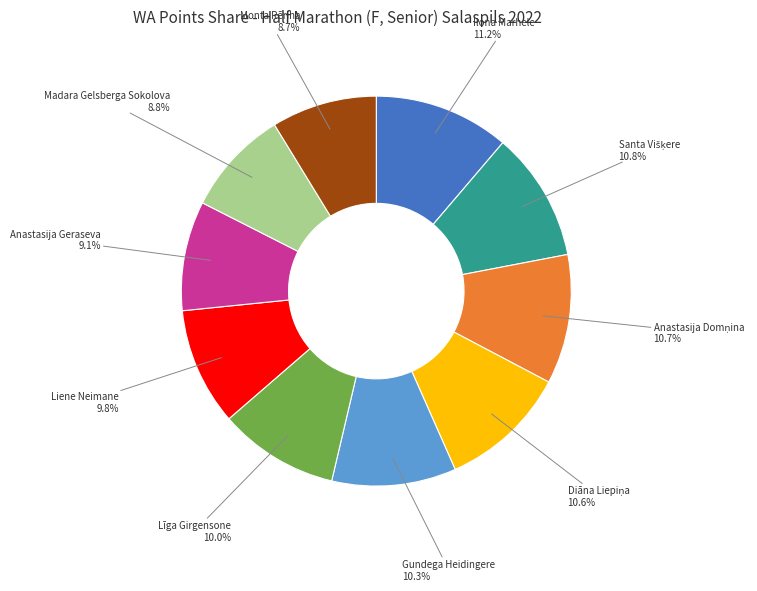

Does any single category account for the majority?

No